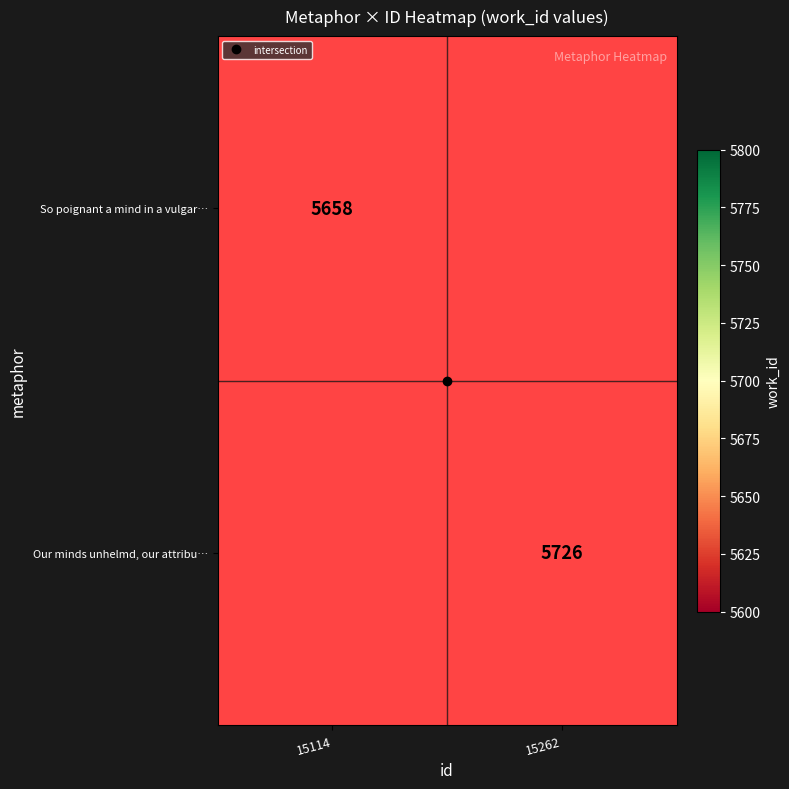

Is the value of Our minds unhelmd, our attribu… at 15114 greater than the value of So poignant a mind in a vulgar… at 15262?

No